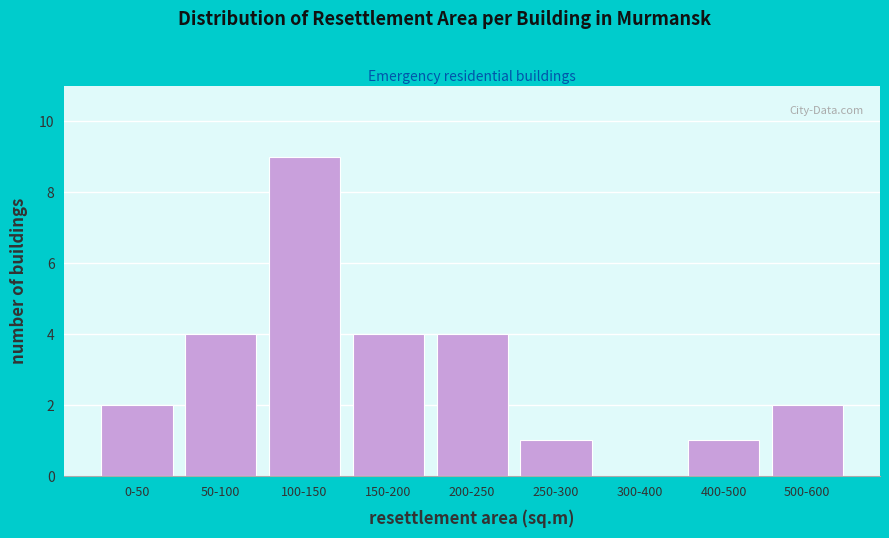

Reading left to right, extract all data points from this chart.

0-50=2	50-100=4	100-150=9	150-200=4	200-250=4	250-300=1	300-400=0	400-500=1	500-600=2